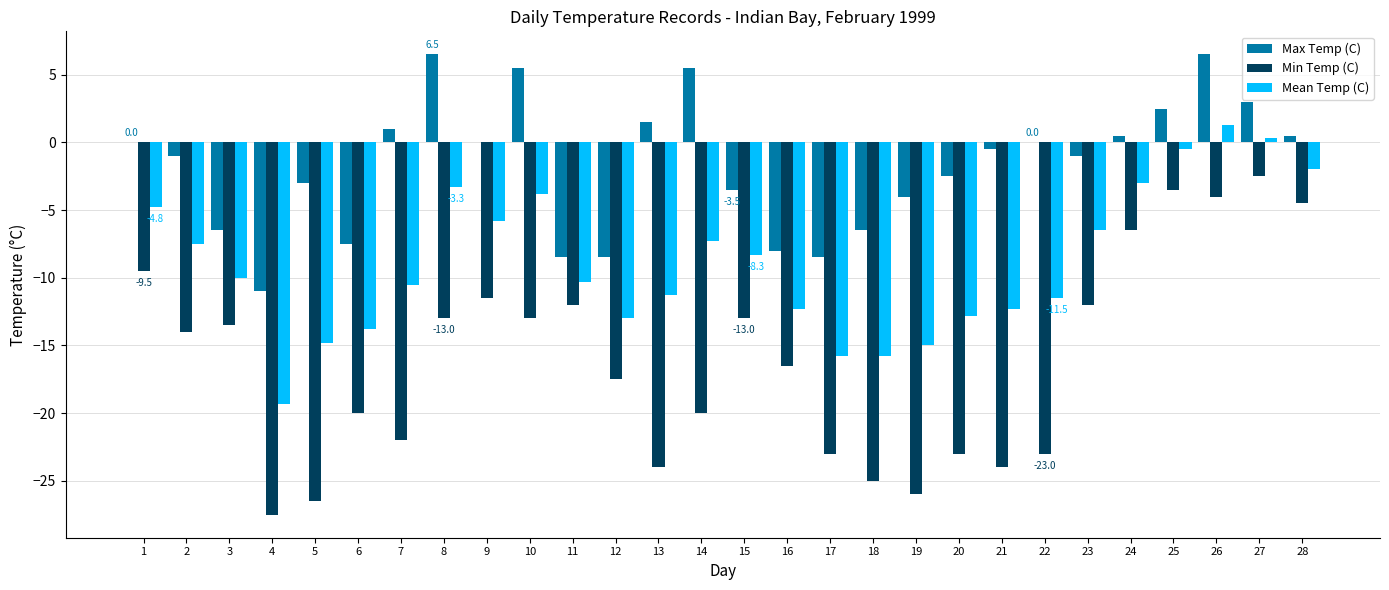

True or false: Max Temp (C) has a value of 5.5 at 10.

True